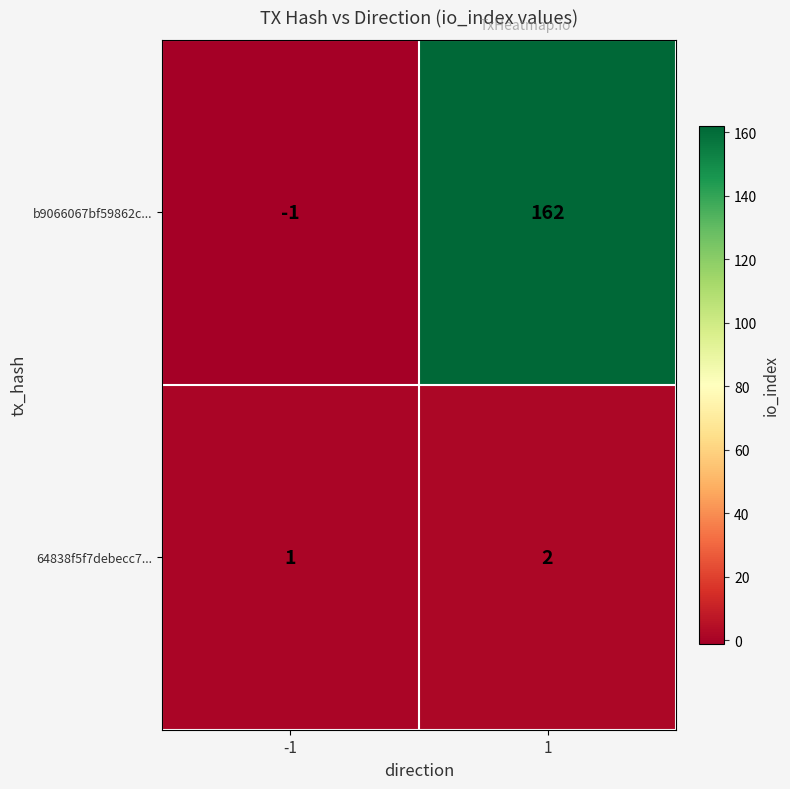

What is the maximum value shown in the chart?

162